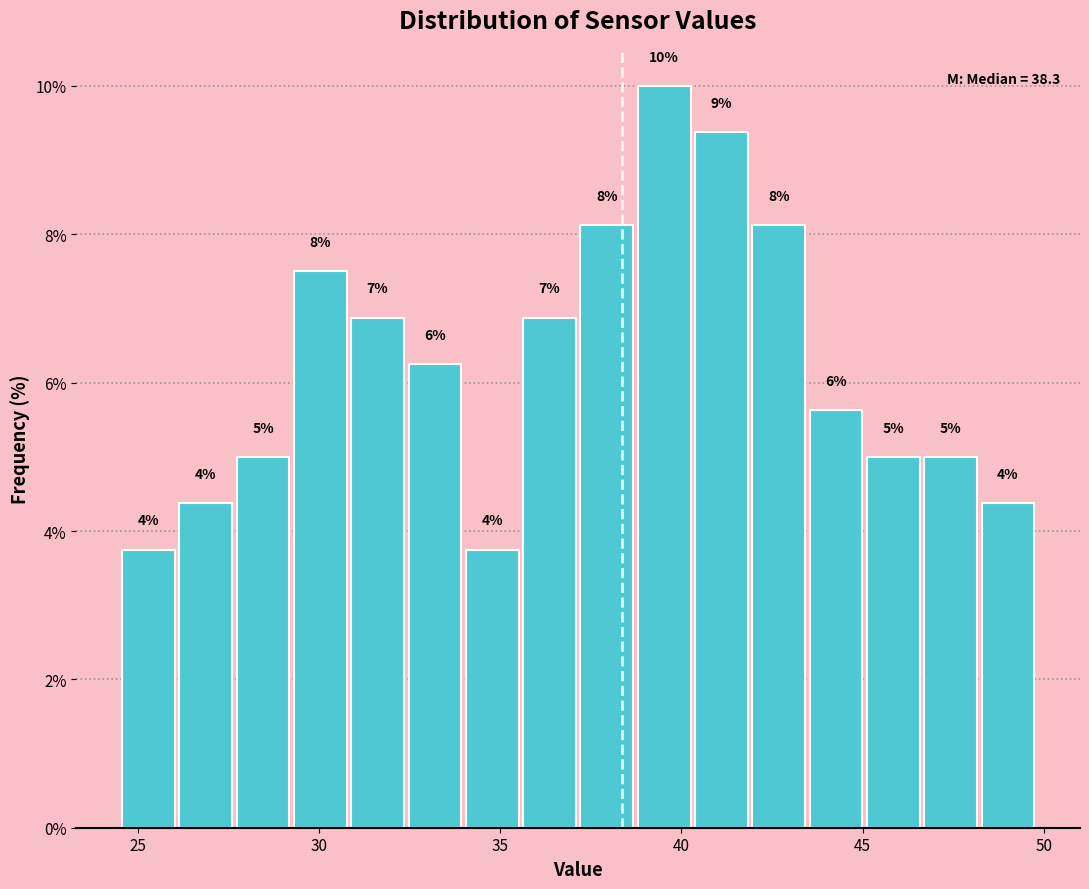

Around what value on the x-axis is the tallest bar? Give the approximate position of its centre, as read against the axis.

39.5